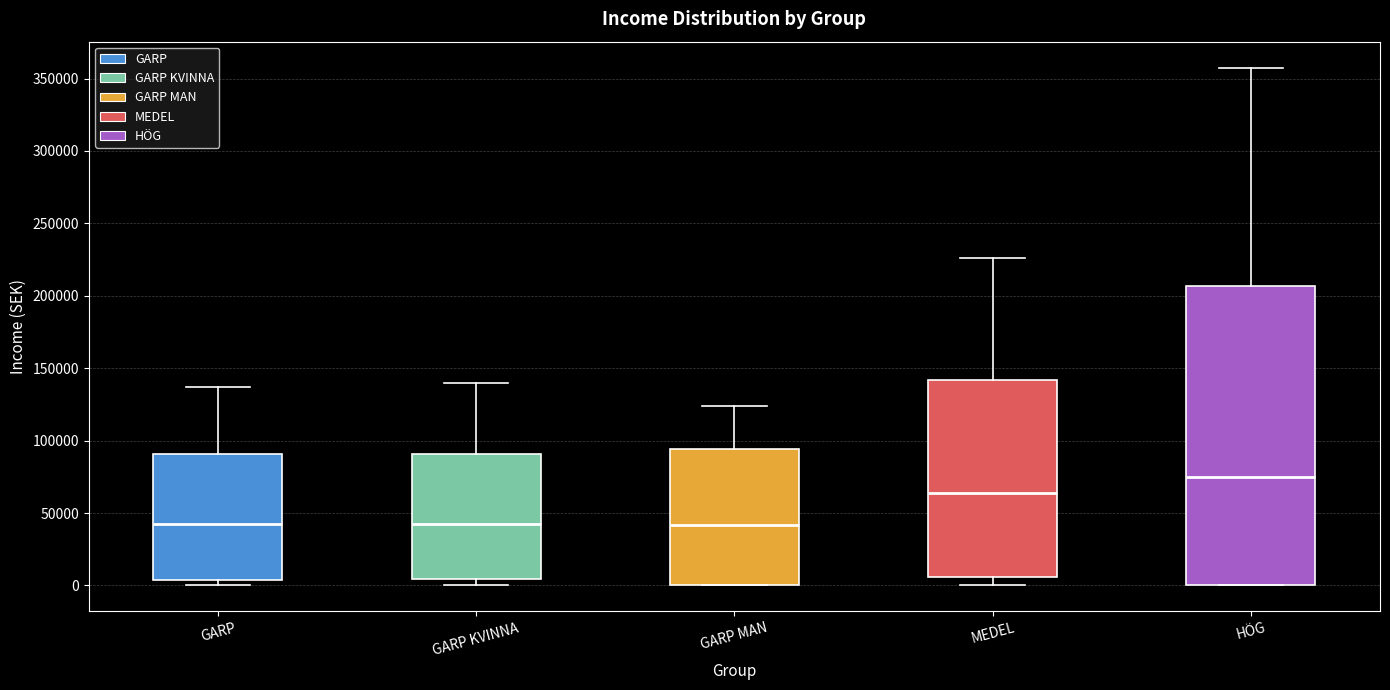

Which box is the tallest, from its lower edge to its upper edge?

HÖG